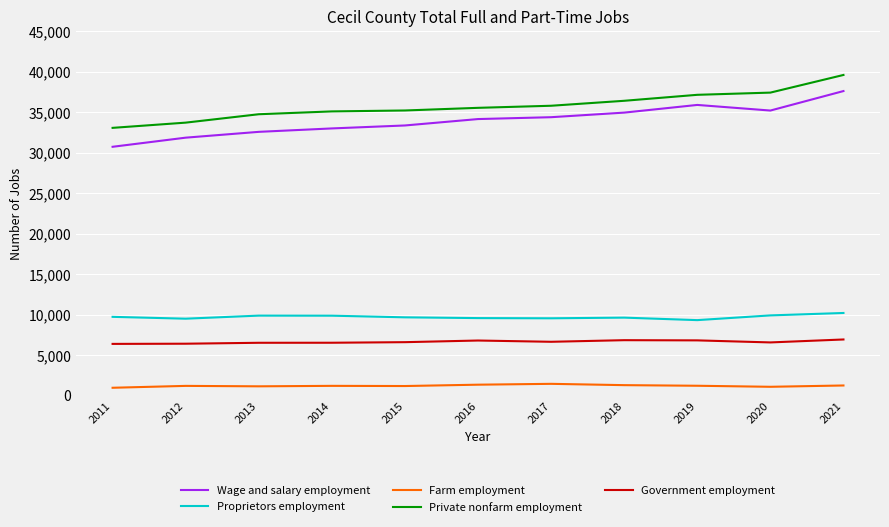

True or false: Government employment has more than 1 interior local peaks.

True